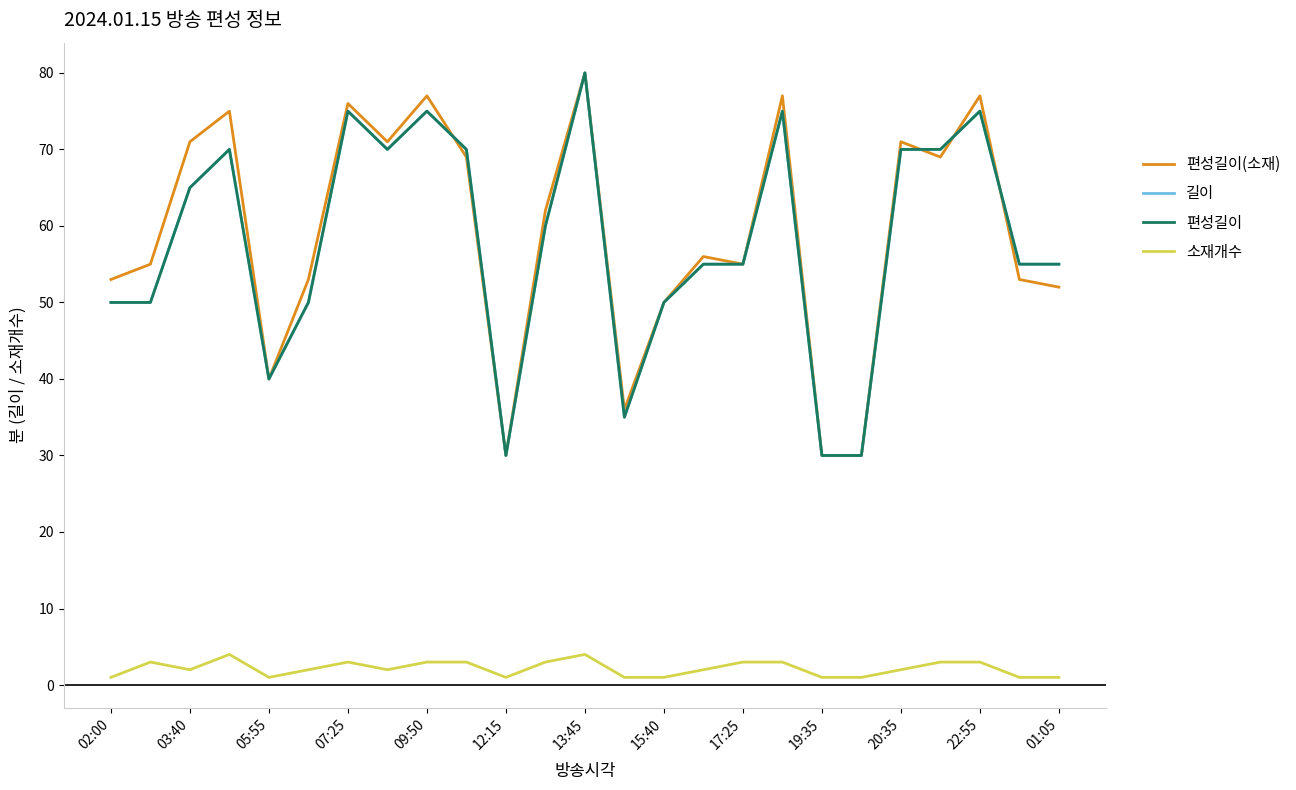

What is the difference between the second highest and minimum values in the 소재개수 series?

3